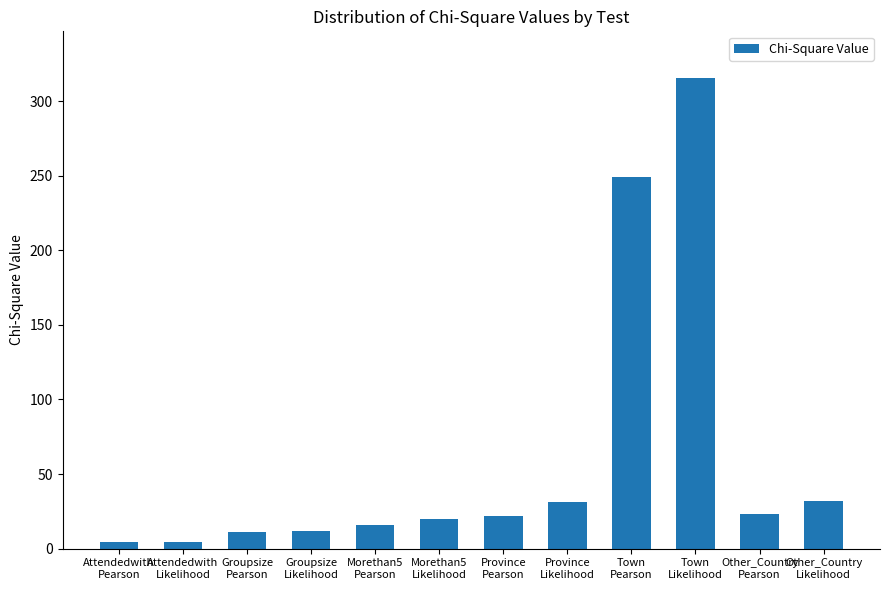

What is the value of the 4th bar from the left?

11.7